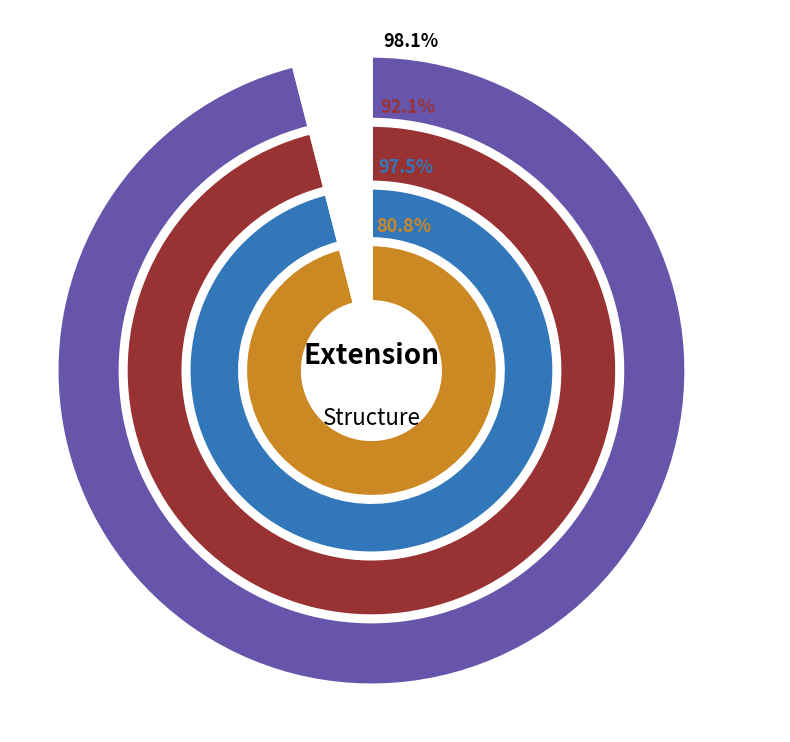

Is Extension.id the majority of the pie?

Yes